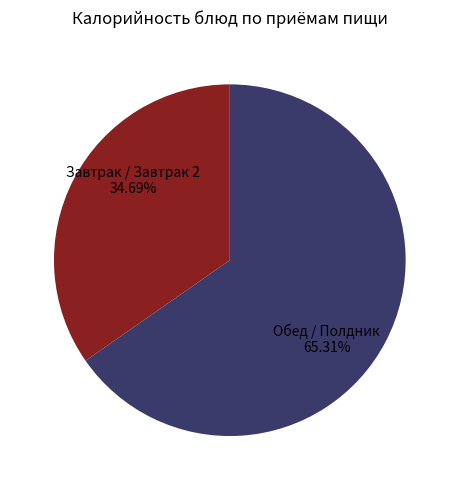

Which category has the biggest portion of the pie?

Обед / Полдник 65.31%